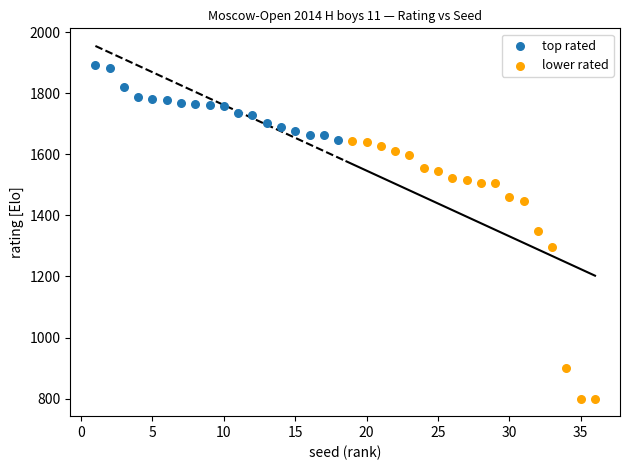

Which series contains the highest Y value?

top rated